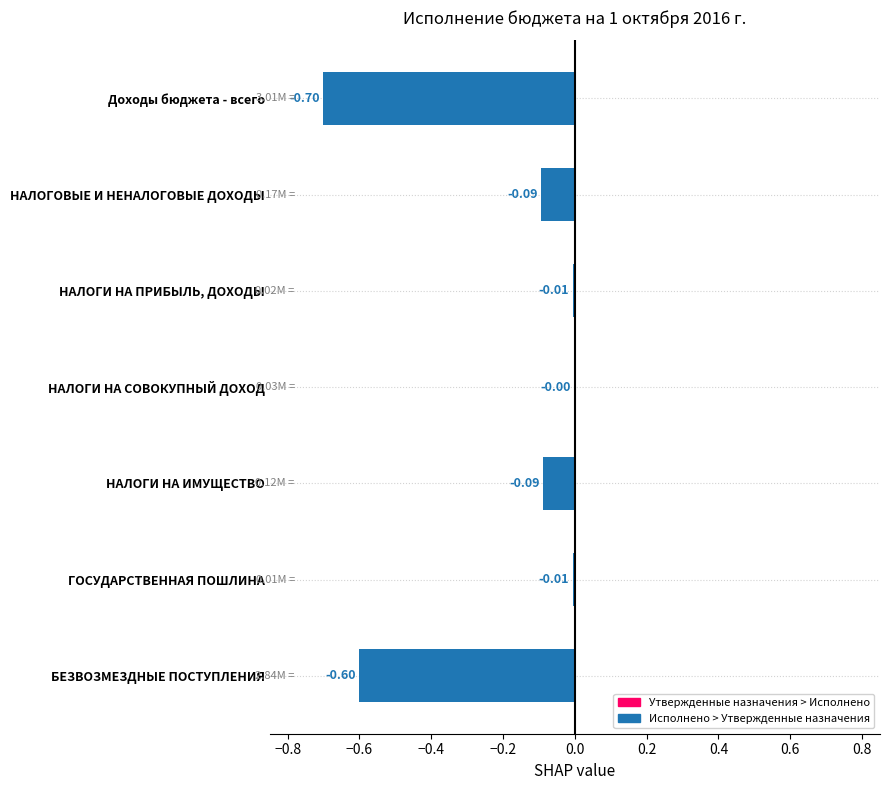

Where is the data nearest to the value 0?

НАЛОГИ НА СОВОКУПНЫЙ ДОХОД